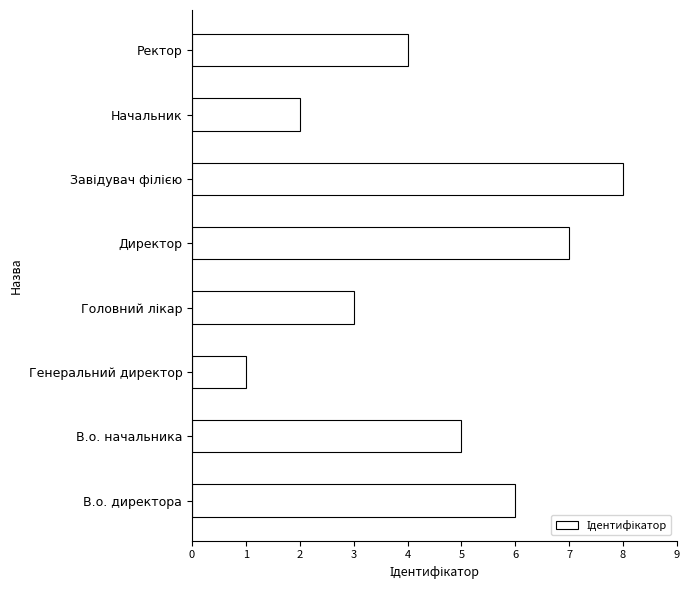

What is the sum of all values?

36